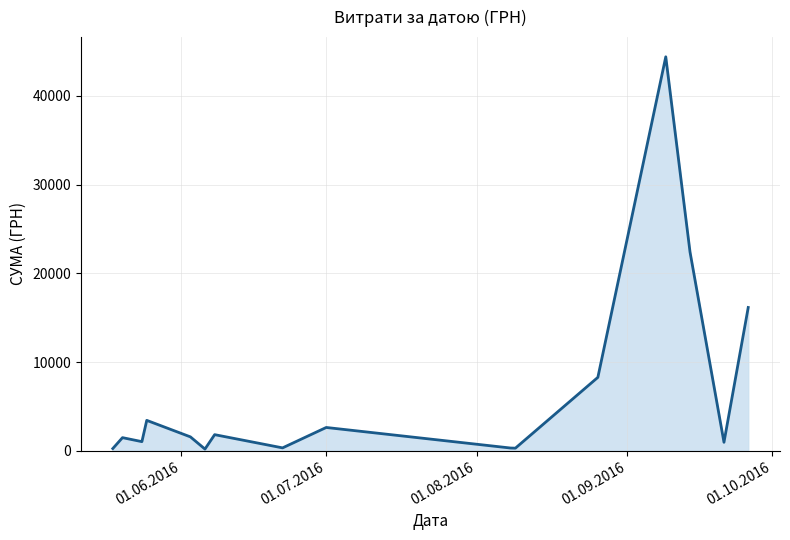

How many lines are shown in the chart?

1